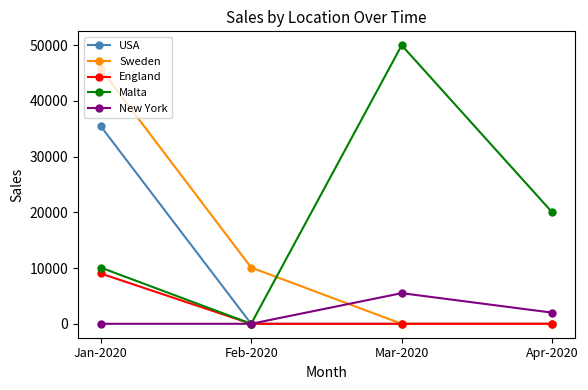

Does the chart have visible grid lines?

No